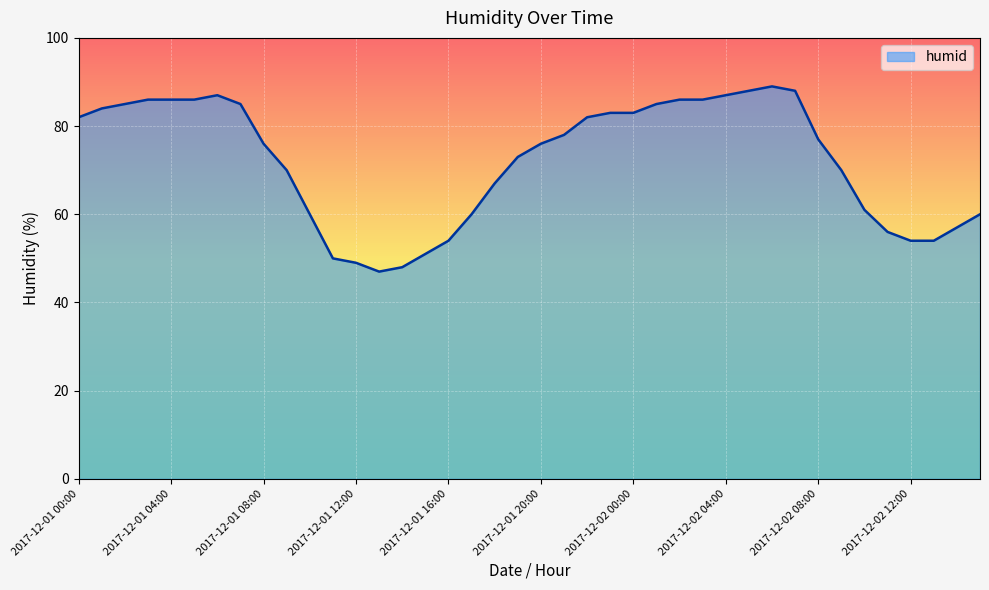

What is the smallest value displayed?

47